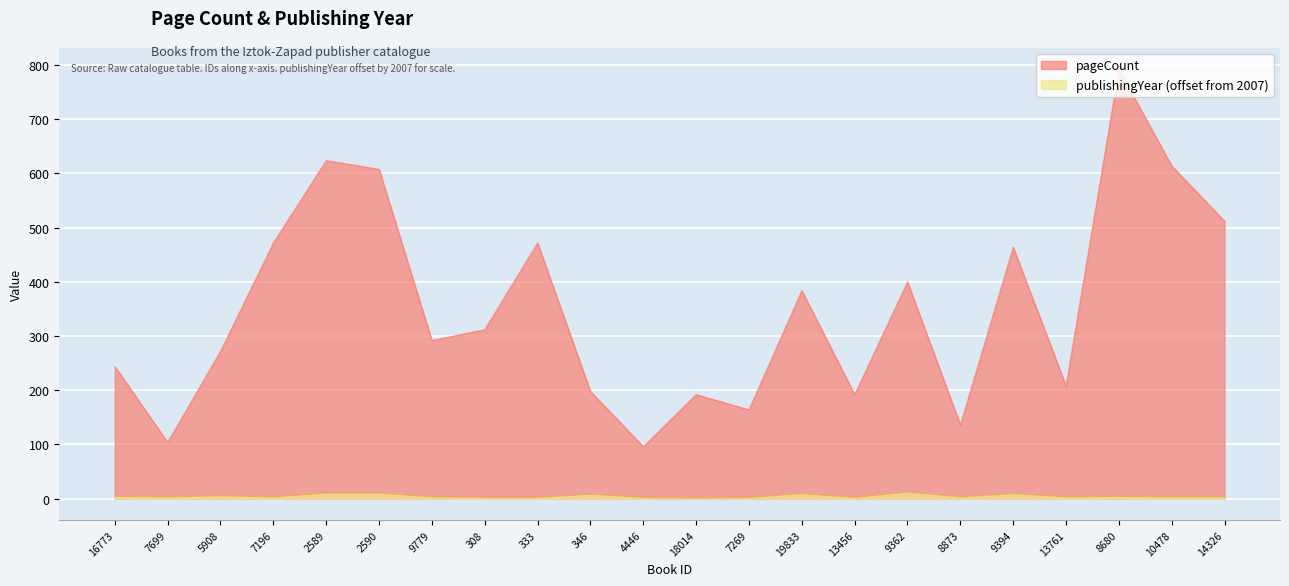

True or false: publishingYear has a value of 3 at 5908.

False